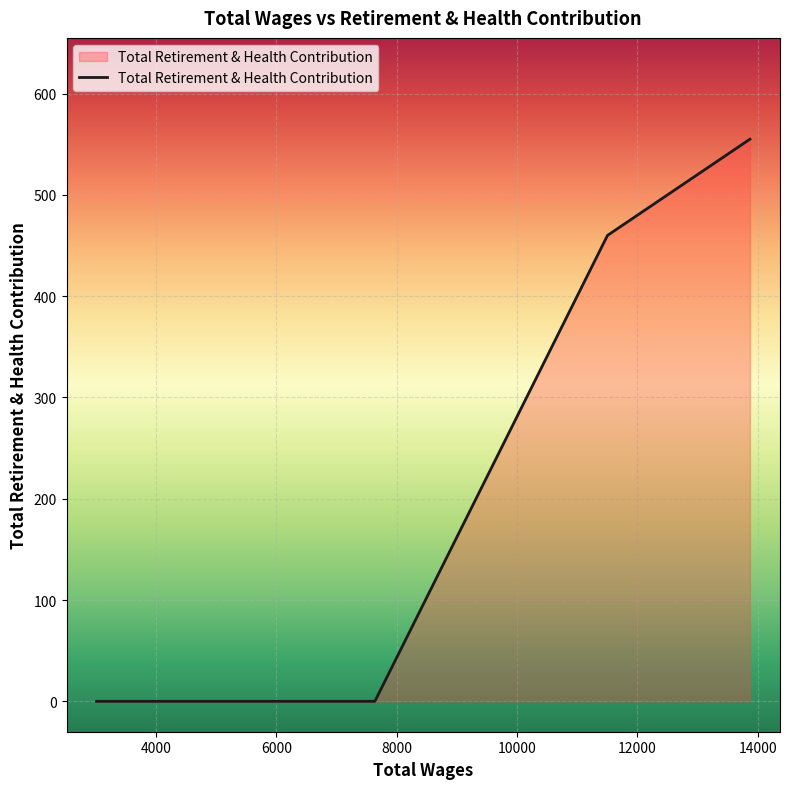

What is the greatest value displayed?

555